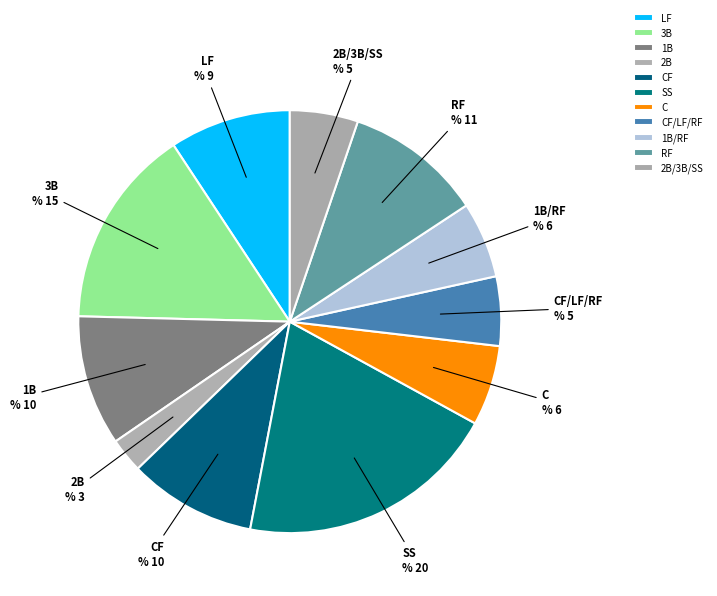

Which category has the smallest portion of the pie?

2B